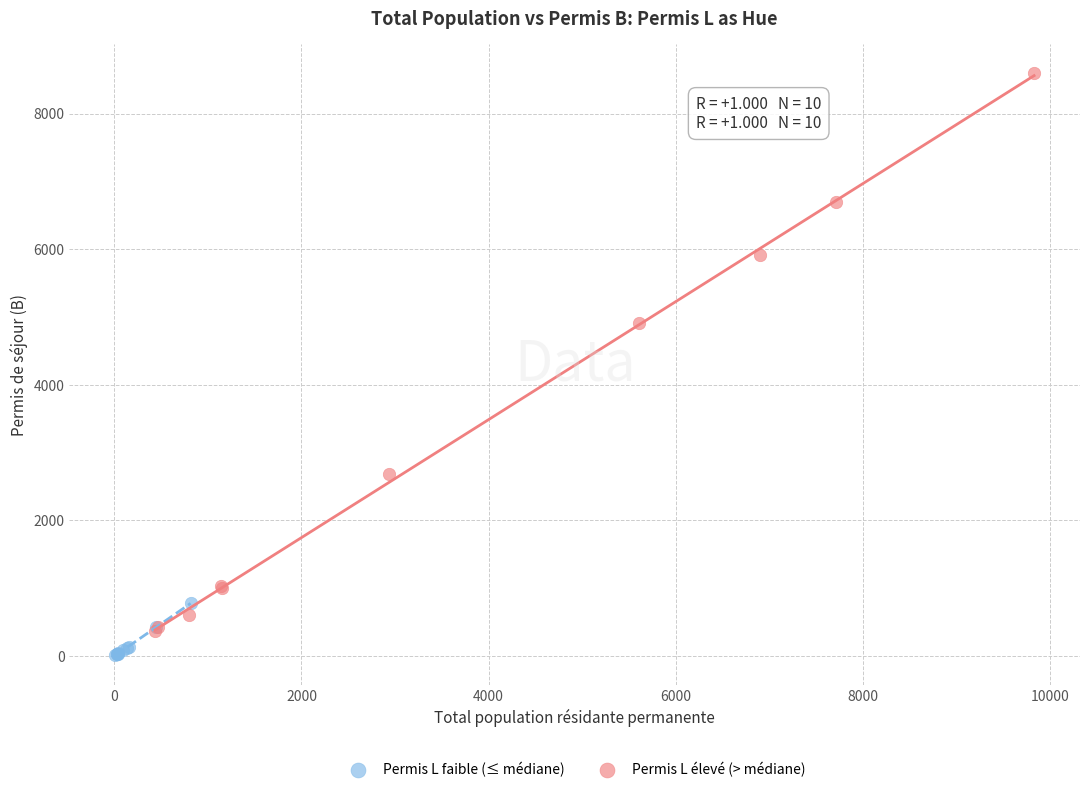

Which series has the largest Y range (max minus min)?

Permis L élevé (> médiane)